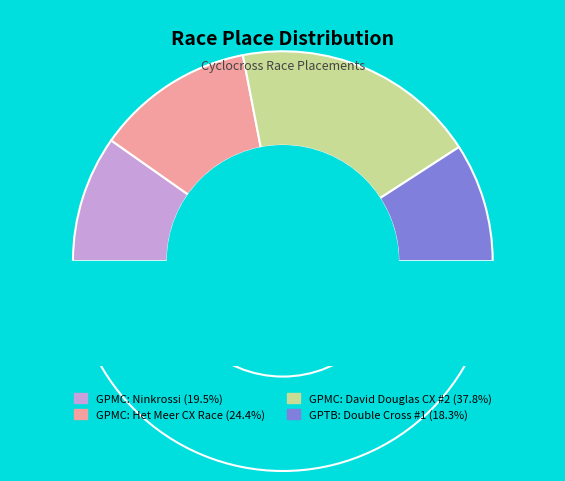

Which slice is the smallest?

GPTB: Double Cross #1